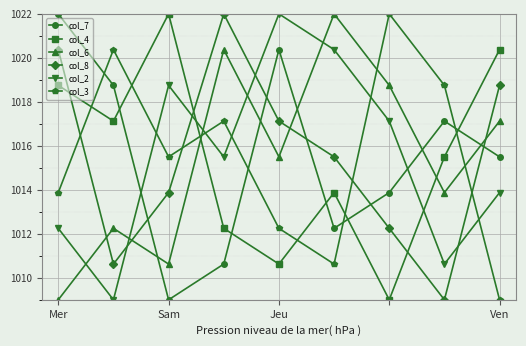

How many series are shown in this chart?

6